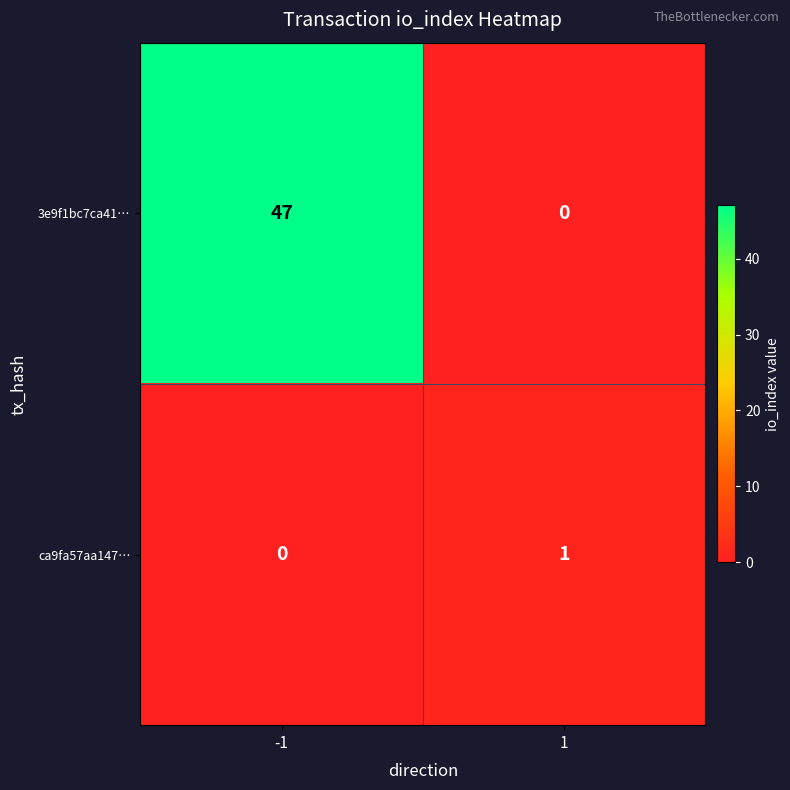

How many categories are shown in the chart?

2